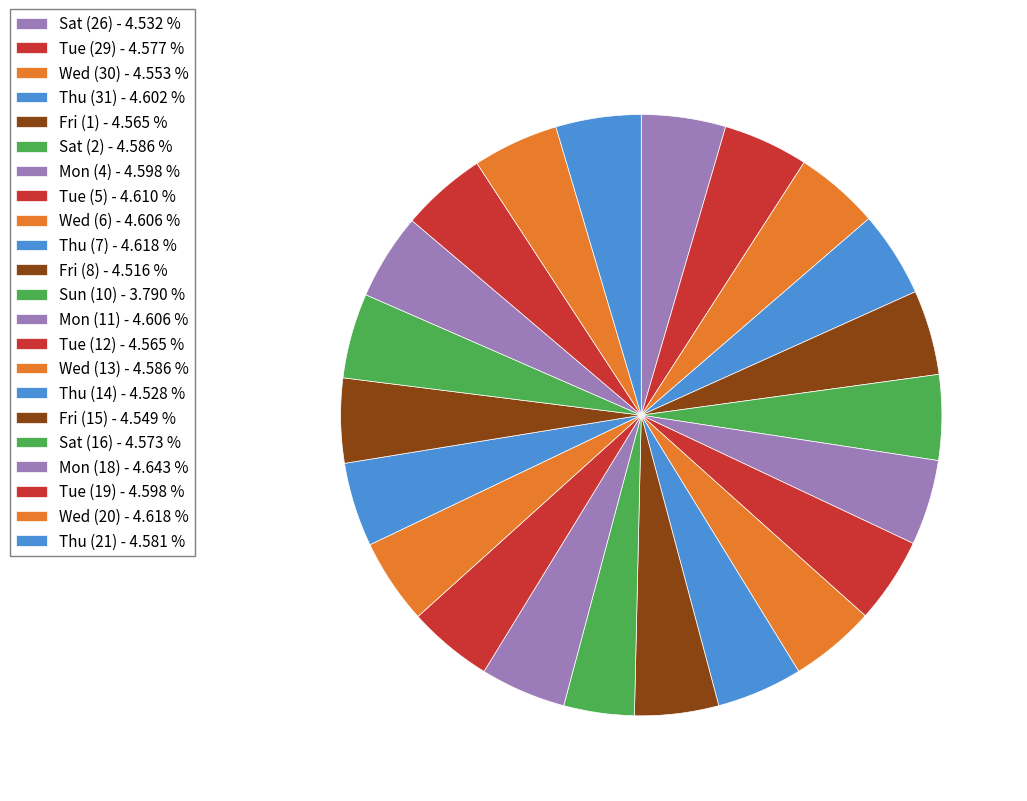

To the nearest percent, what portion does Tue (5) represent?

5%